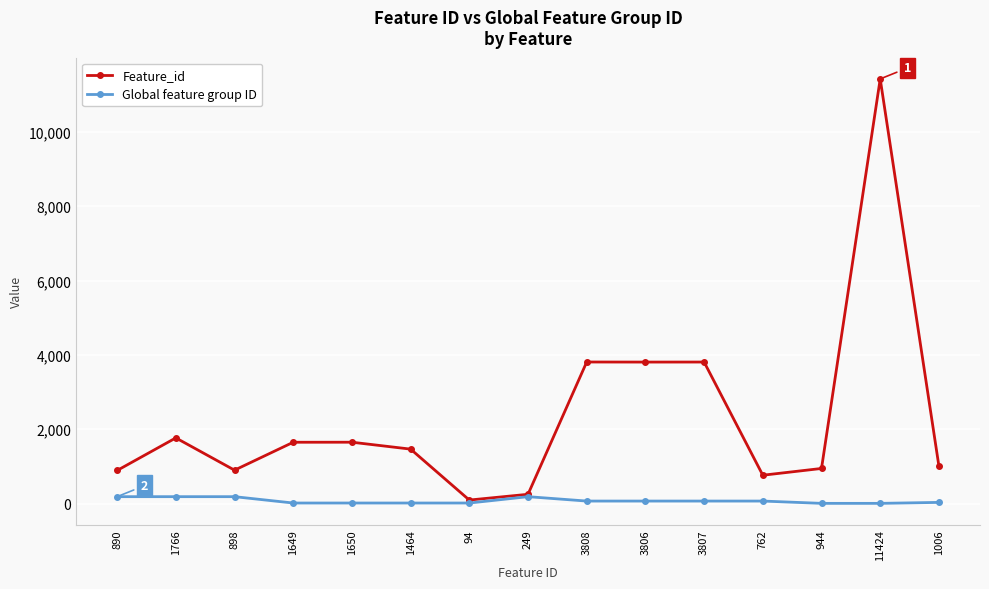

Where is the first local minimum for Feature_id?

898